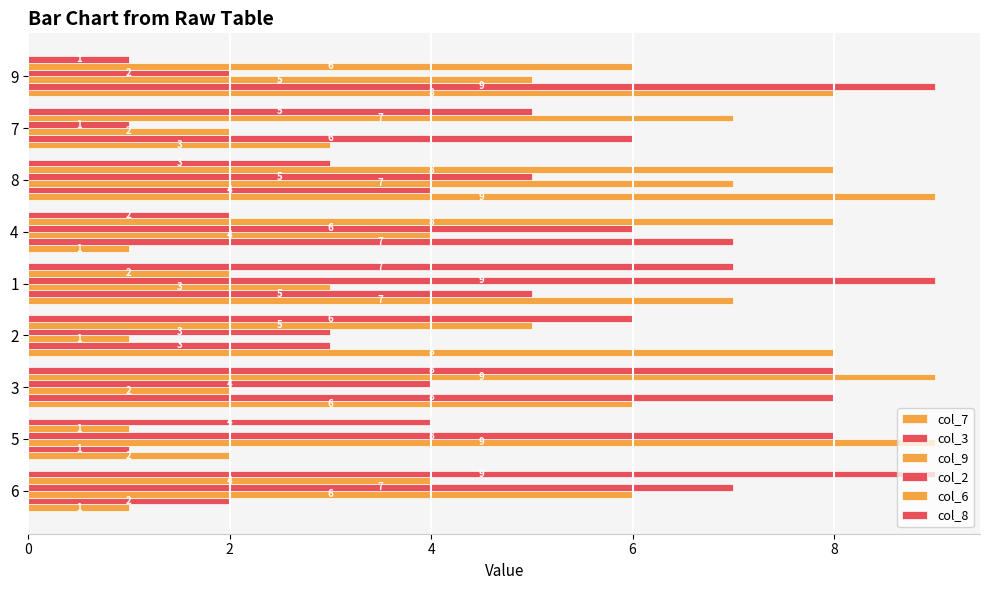

At how many categories does at least one series exceed 7?

8